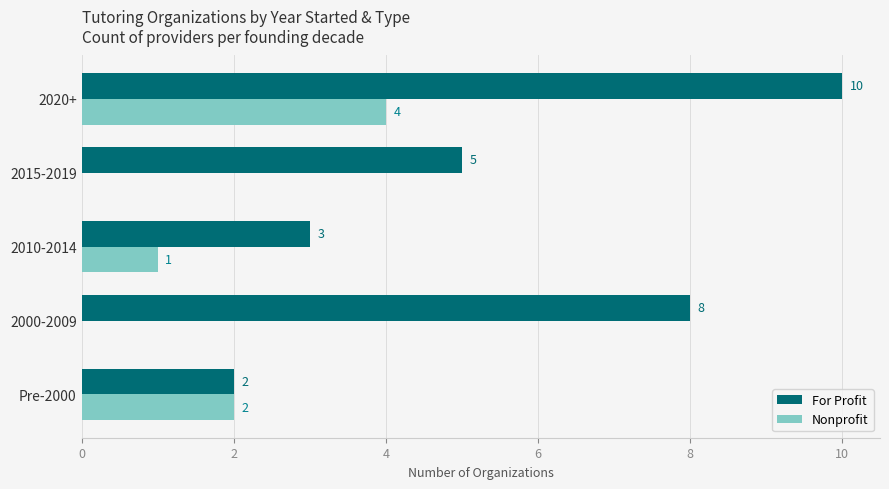

Which category has the highest value in the Nonprofit series?

2020+